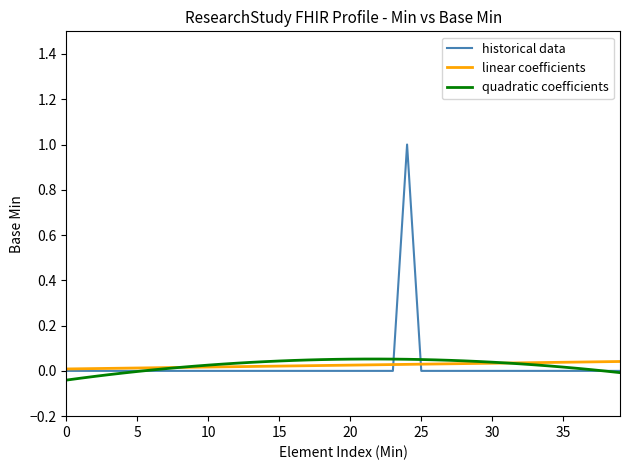

Where is quadratic coefficients nearest to the value 0?

38